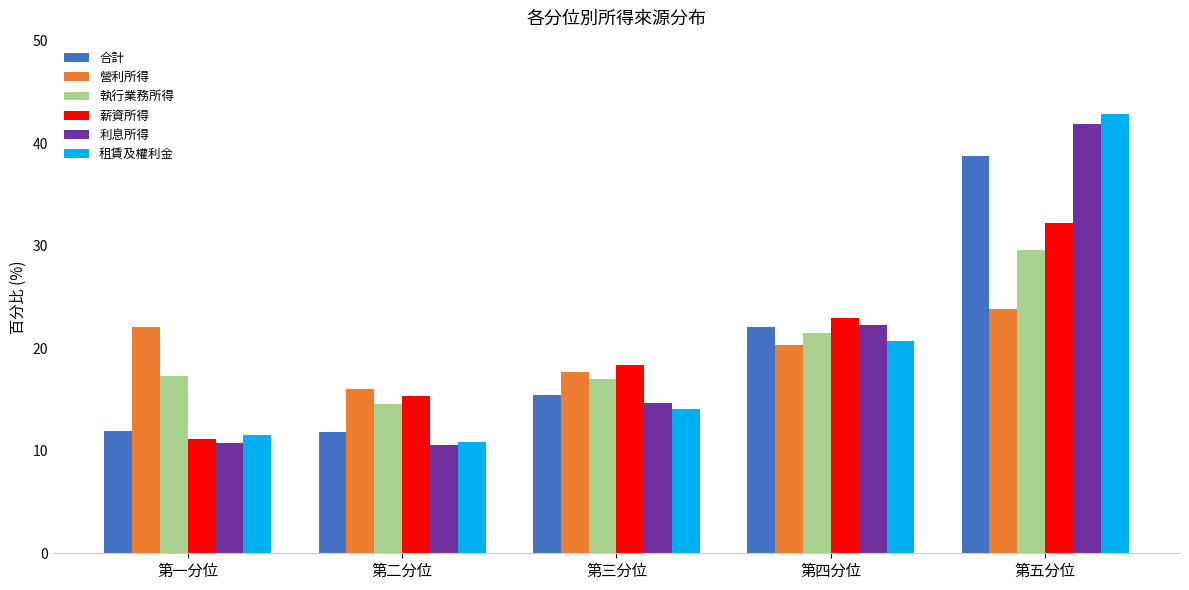

Between 第二分位 and 第三分位, which series saw the biggest shift?

利息所得